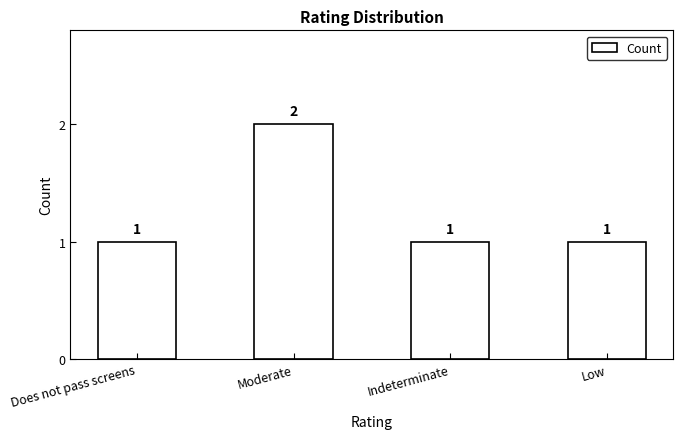

Is it true that the value at Low is 2?

False